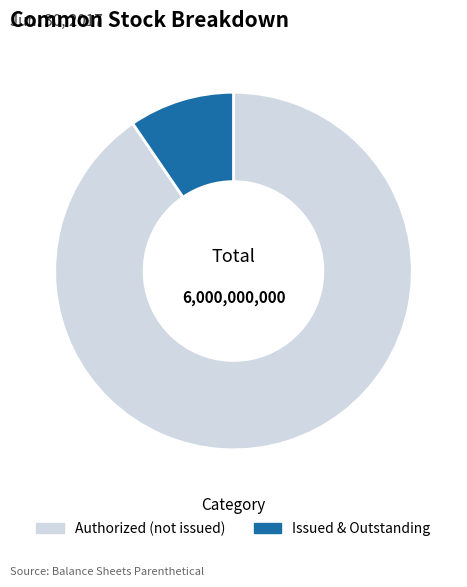

Is there a majority slice in this chart?

Yes